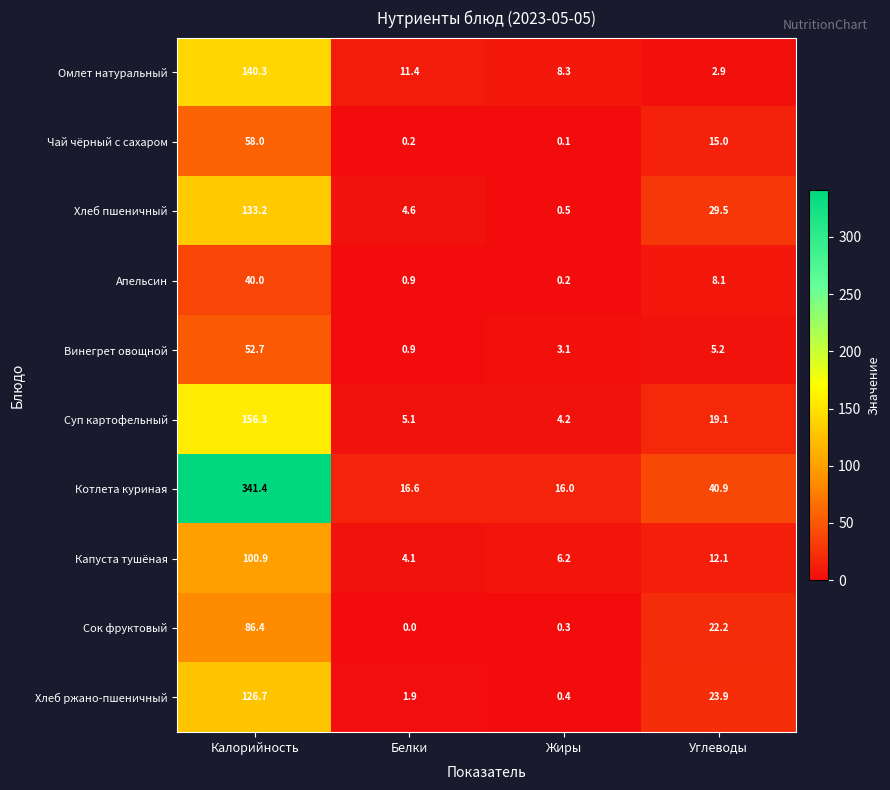

What is the greatest value displayed?

341.4